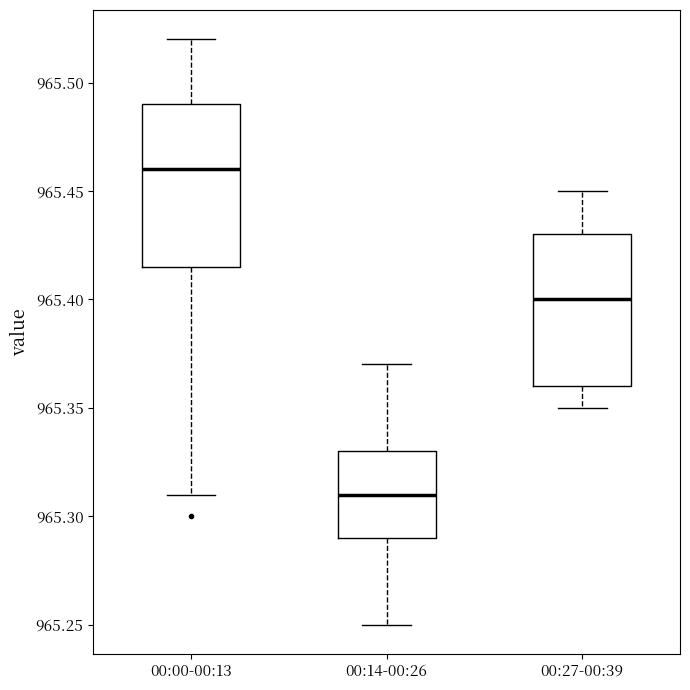

Reading left to right, read every box against the y-axis: the position of its median line, the range the box covers, and the ends of its whiskers. The values are not printed on the chart, so give them approximately, as read against the axis.

00:00-00:13: median 965.460, box 965.415 to 965.490, whiskers 965.310 to 965.520
00:14-00:26: median 965.310, box 965.290 to 965.330, whiskers 965.250 to 965.370
00:27-00:39: median 965.400, box 965.360 to 965.430, whiskers 965.350 to 965.450